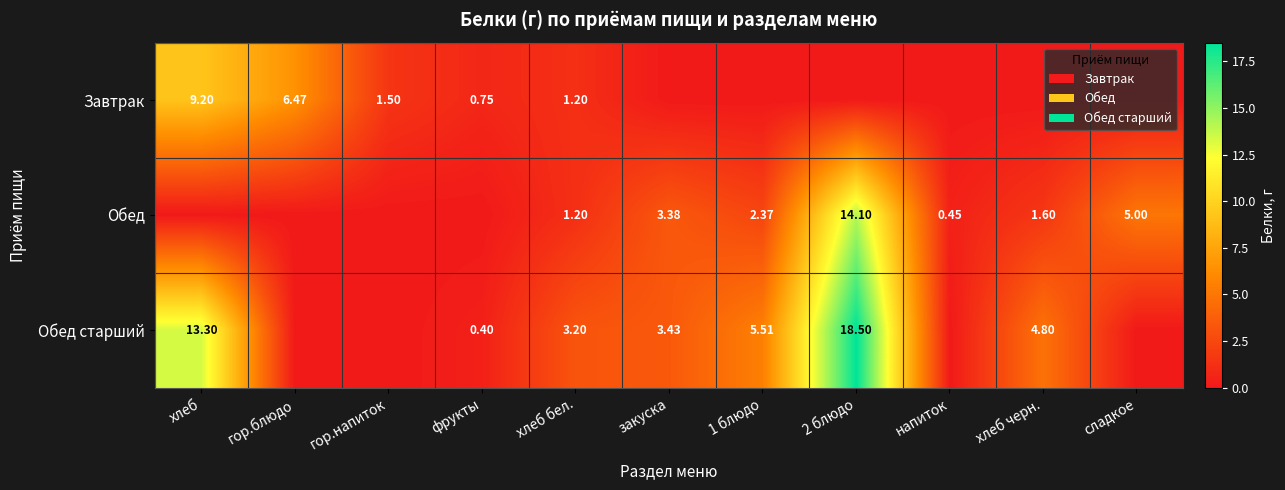

Is the value of Обед at хлеб бел. greater than the value of Завтрак at гор.блюдо?

No